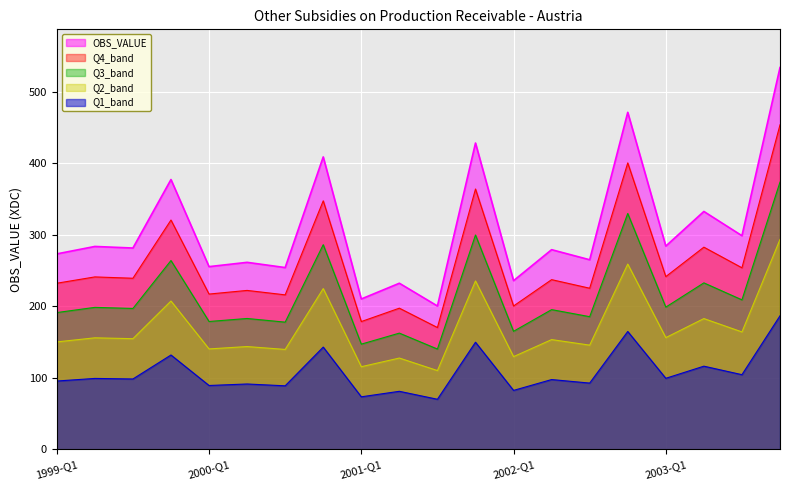

What is the label of the 6th point from the right?

2002-Q3